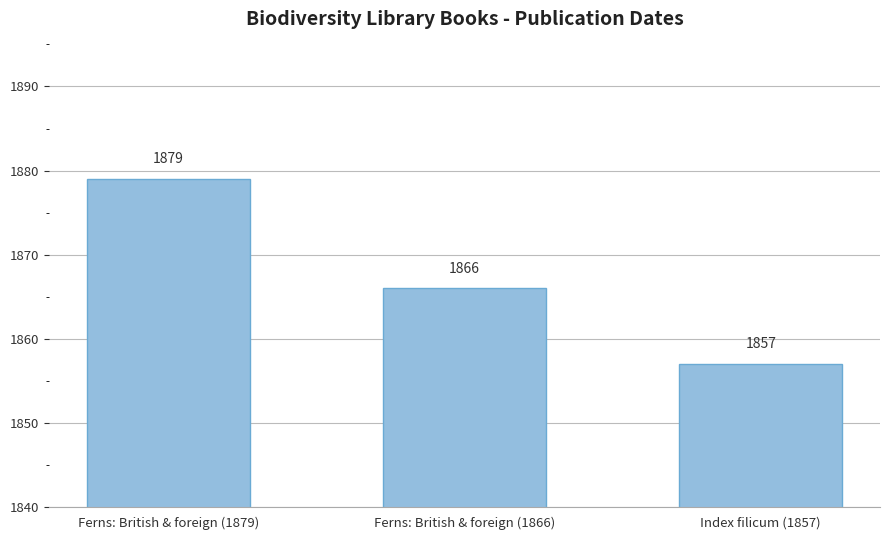

What is the greatest value displayed?

1879